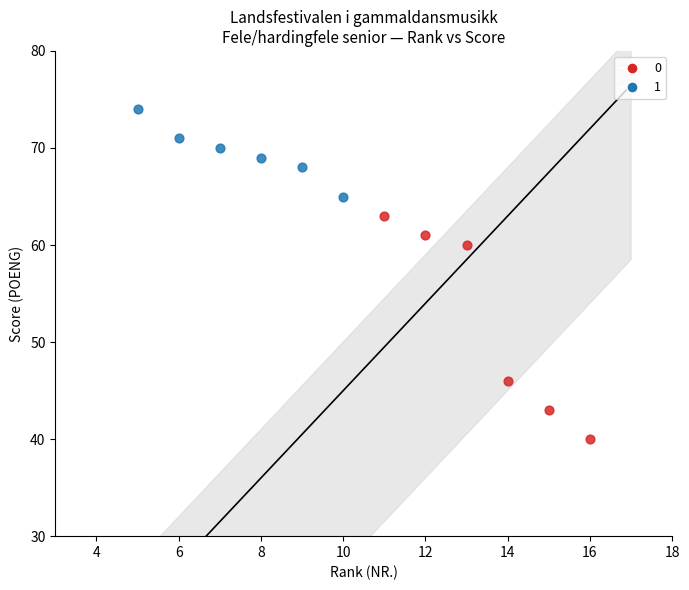

Which series has the widest spread of Y values?

0